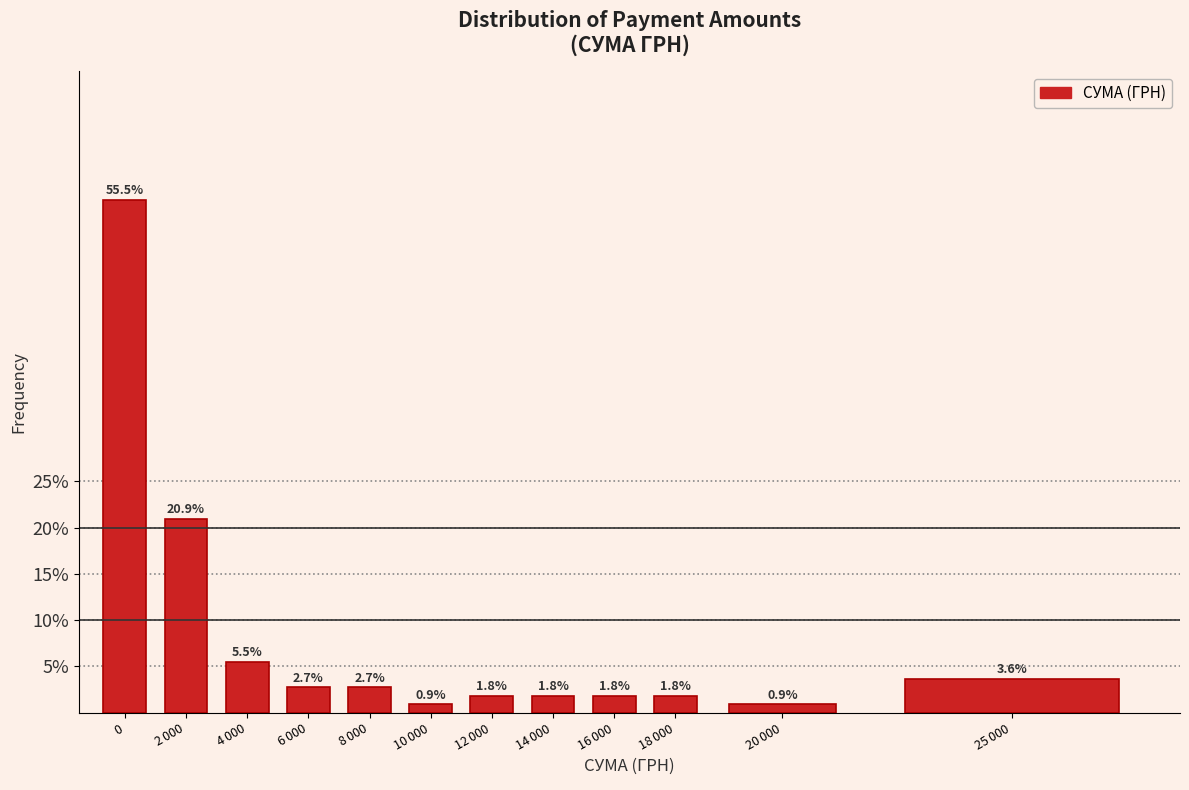

Reading left to right, transcribe all the data shown in this chart.

55.5	20.9	5.5	2.7	2.7	0.9	1.8	1.8	1.8	1.8	0.9	3.6